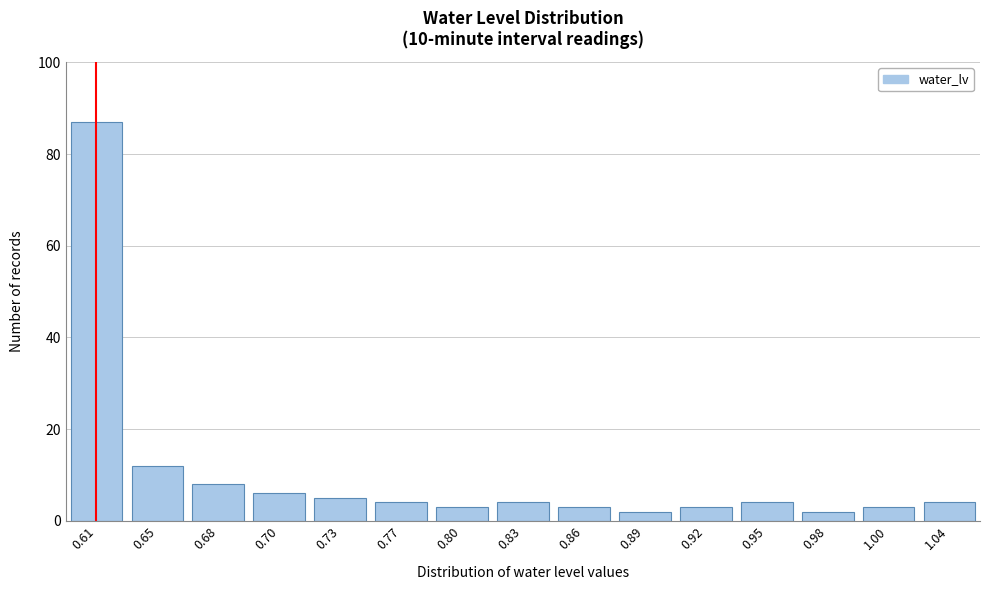

Reading left to right, extract all data points from this chart.

0.61=87	0.65=12	0.68=8	0.70=6	0.73=5	0.77=4	0.80=3	0.83=4	0.86=3	0.89=2	0.92=3	0.95=4	0.98=2	1.00=3	1.04=4